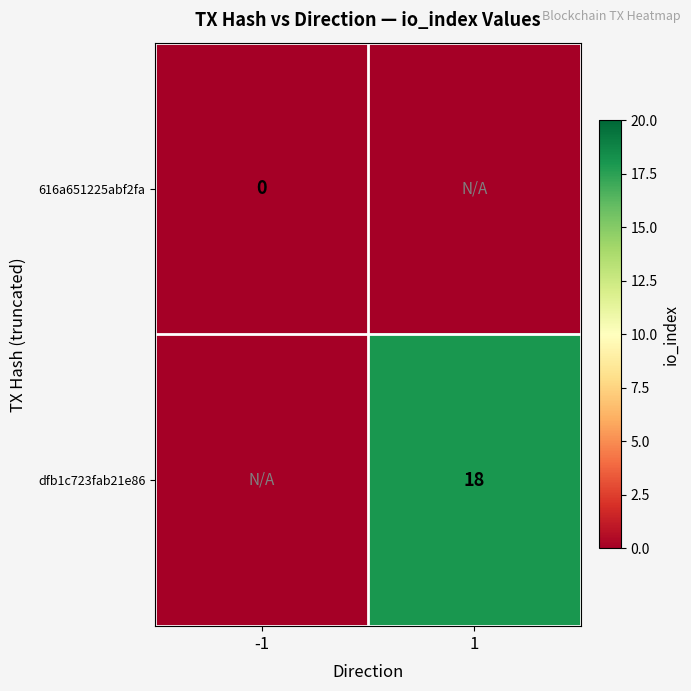

Is the value of 616a651225abf2fa at -1 greater than the value of dfb1c723fab21e86 at 1?

No